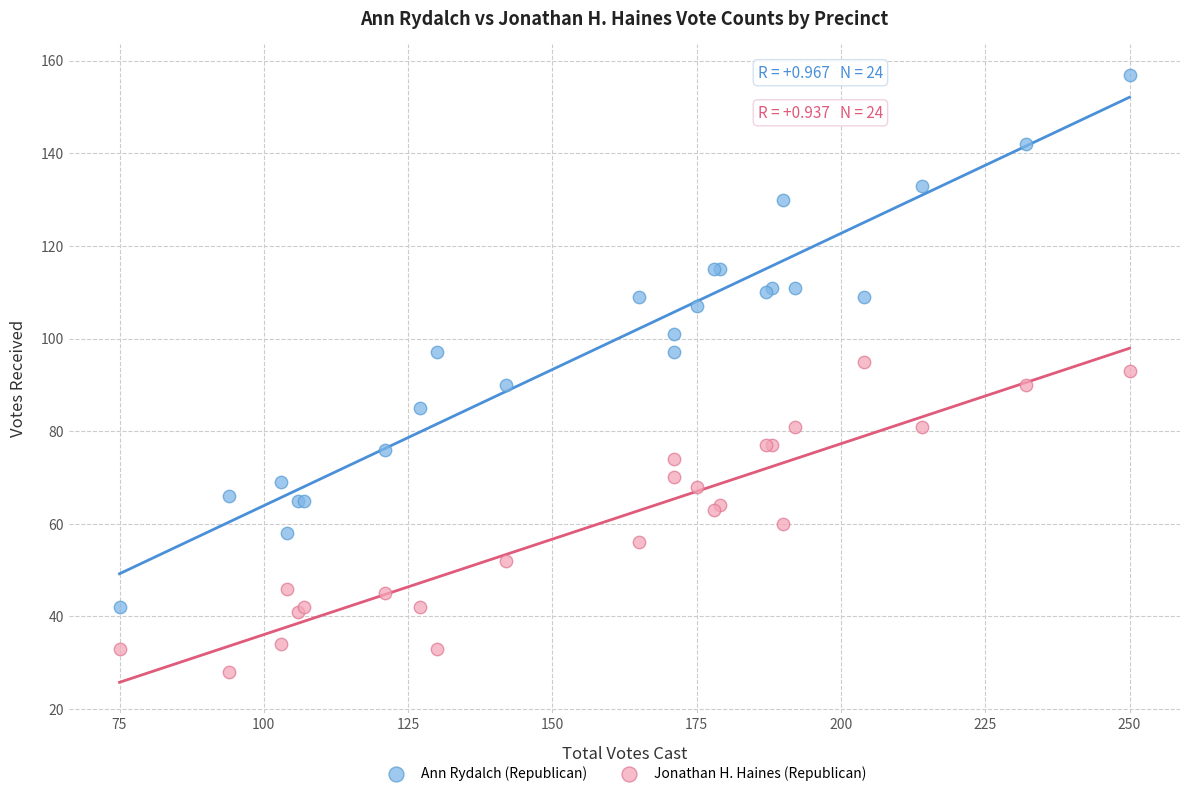

Which series has the largest Y range (max minus min)?

Ann Rydalch (Republican)